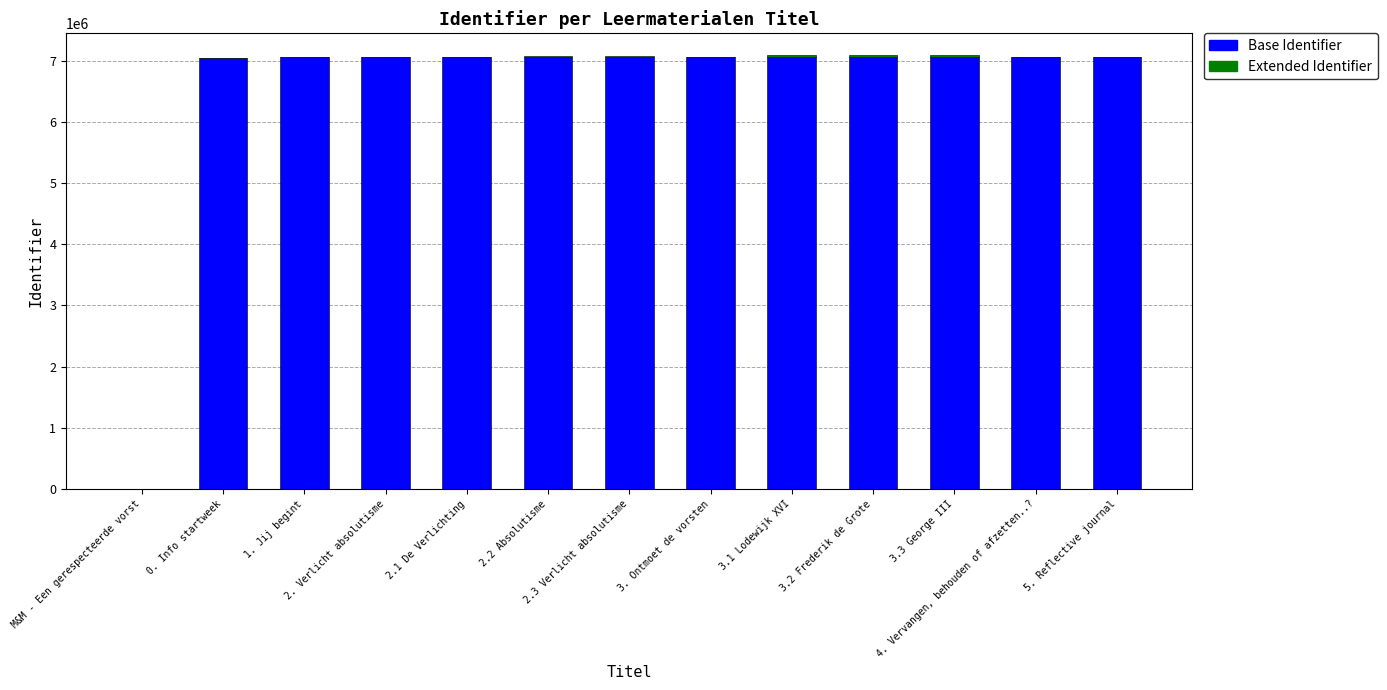

What is the sum of all Base Identifier values?

84764776